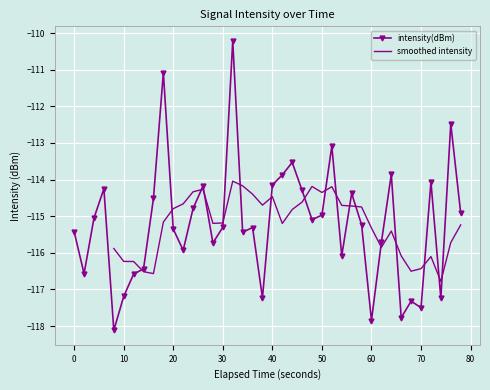

Is it true that intensity(dBm) equals -40.3 at 30?

False